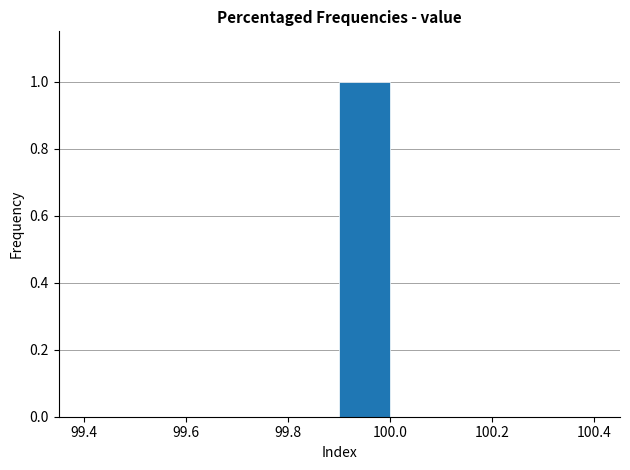

Which range on the x-axis has the tallest bar?

99.9 to 100.0